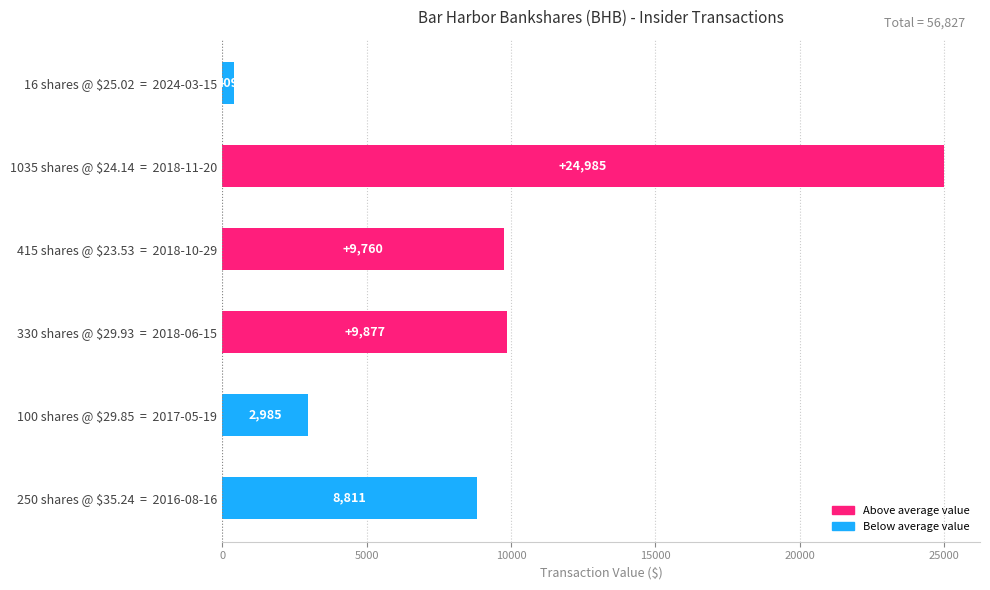

How many data points are less than 9760?

3